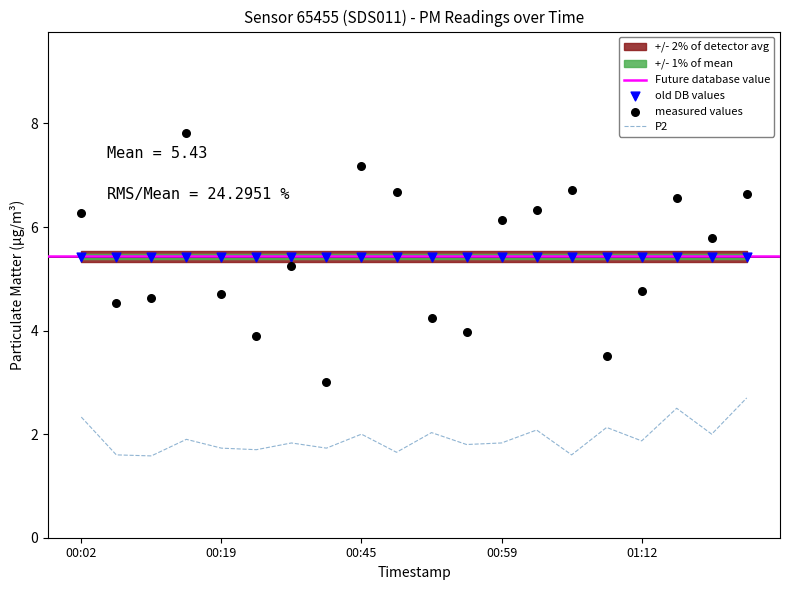

Which series reaches the minimum Y coordinate?

P2